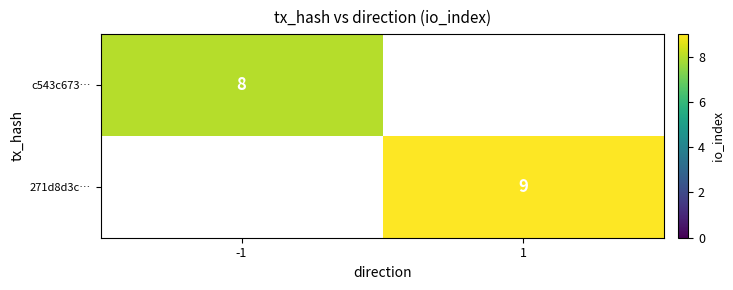

Is the value of 271d8d3c… at 1 greater than the value of c543c673… at -1?

Yes